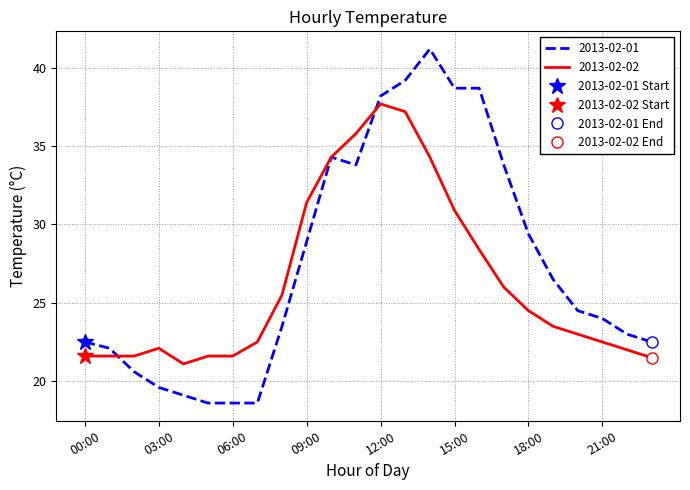

Is it true that 2013-02-02 equals 37.7 at 12:00?

True